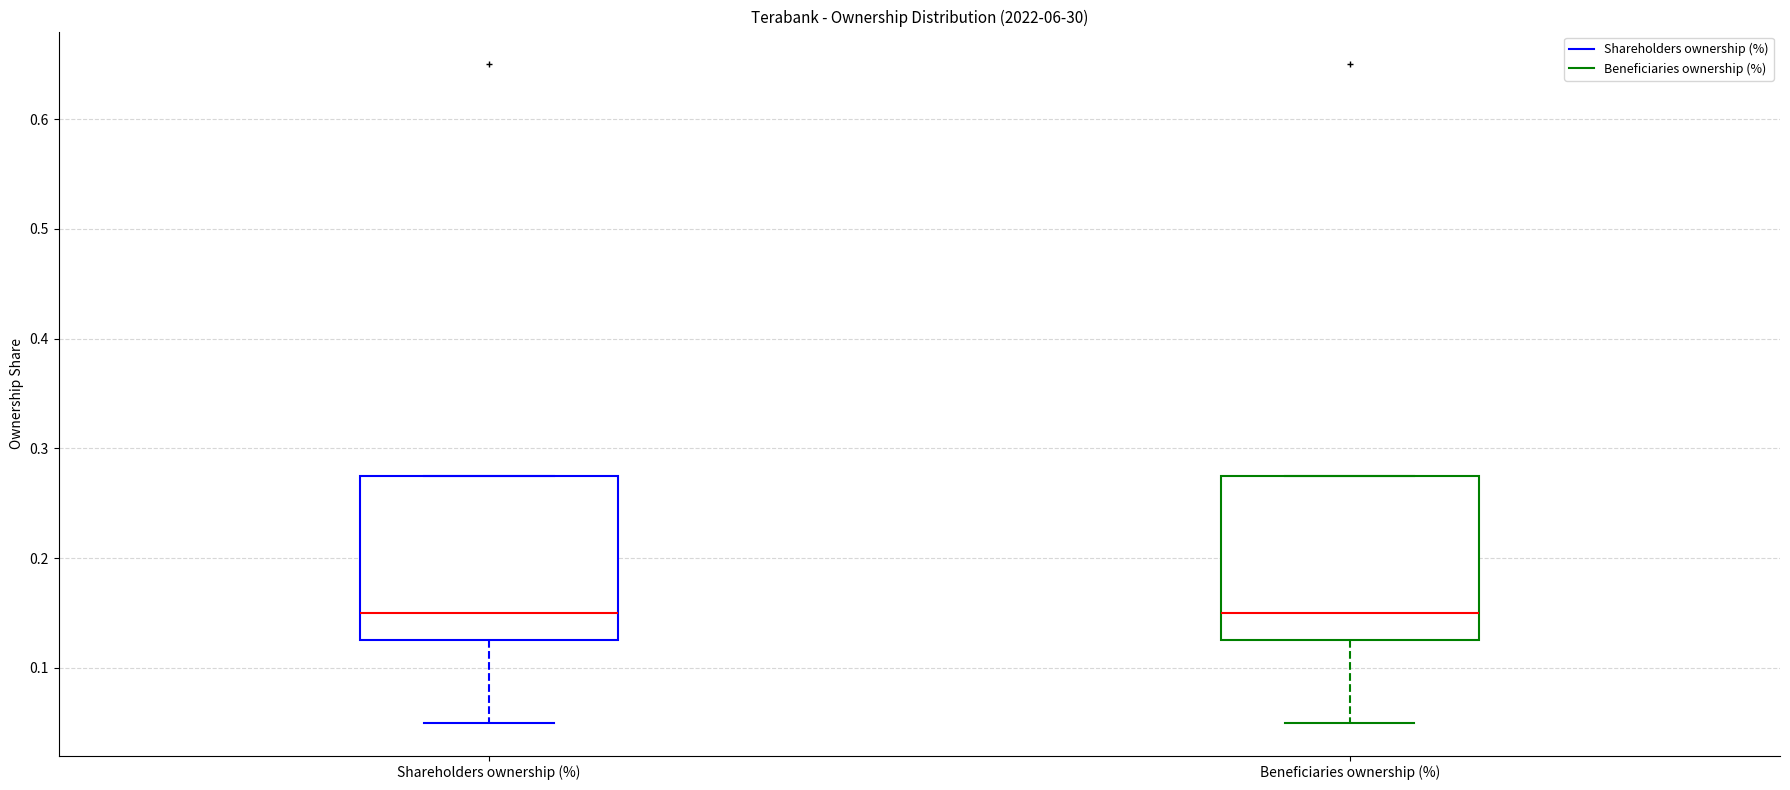

Where is the upper edge of the box for Shareholders ownership (%) on the y-axis? The values are not printed on the chart, so give them approximately, as read against the axis.

0.28